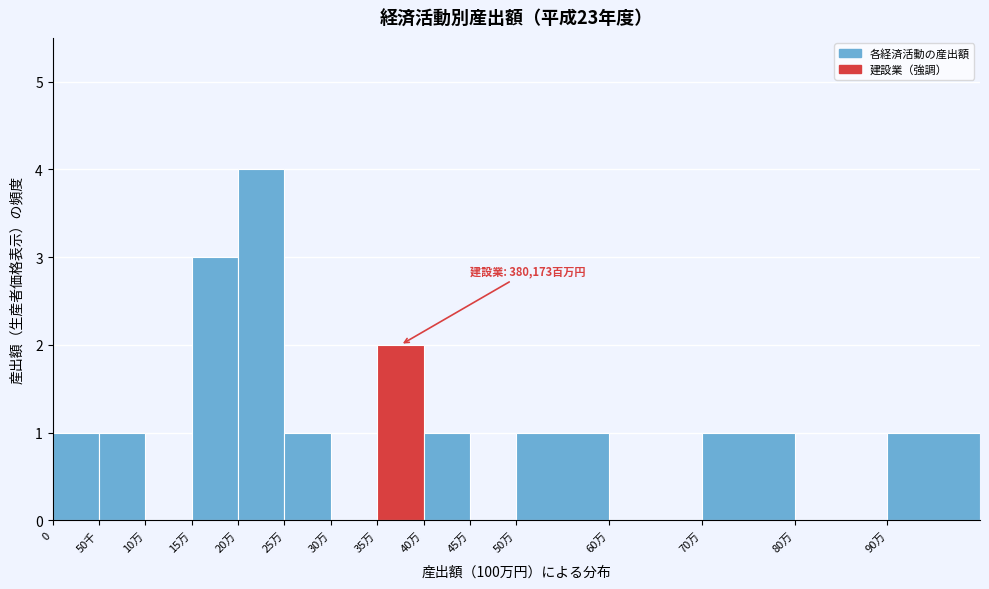

Reading left to right, extract all data points from this chart.

0=1	50千=1	10万=0	15万=3	20万=4	25万=1	30万=0	35万=2	40万=1	45万=0	50万=1	60万=0	70万=1	80万=0	90万=1